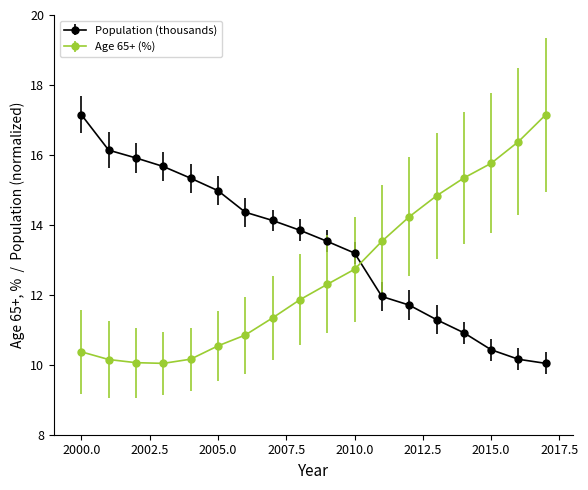

Which series has the largest total across all categories?

Population (thousands)